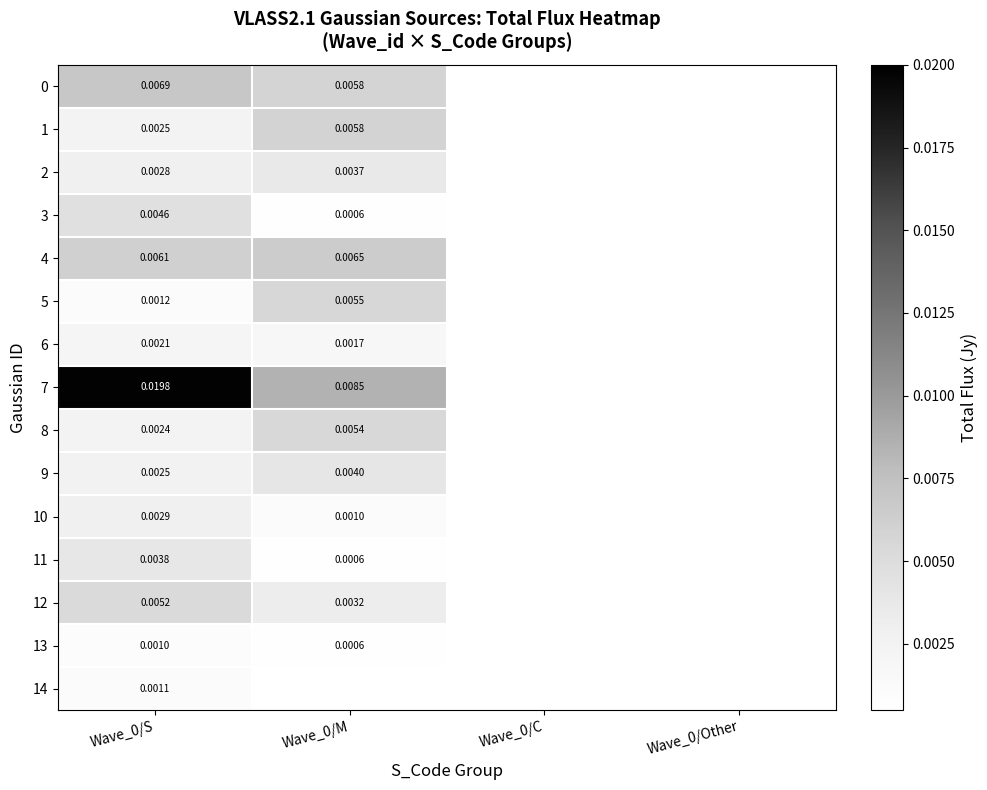

Is the value of 6 at Wave_0/M greater than the value of 5 at Wave_0/S?

Yes